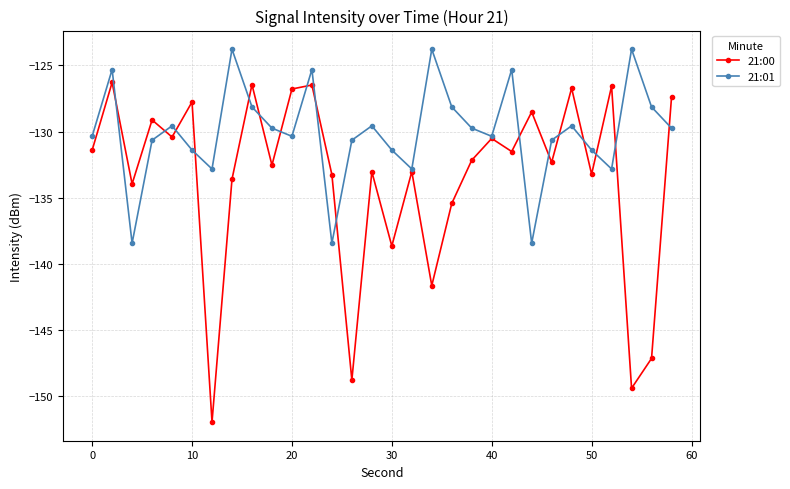

What is the lowest value of the 21:01 series?

-138.4